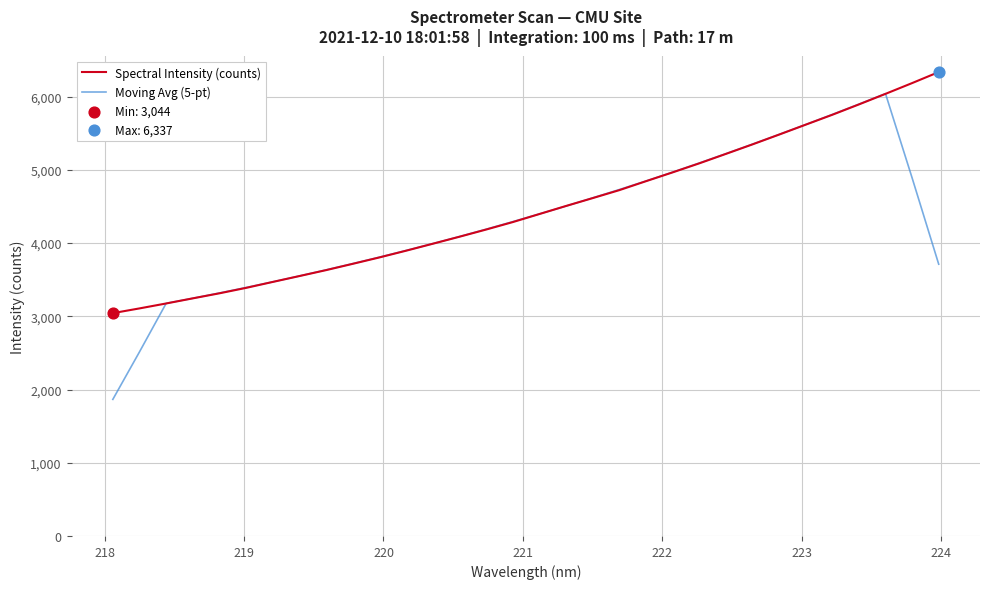

Which series has the widest spread of values?

Moving Avg (5-pt)